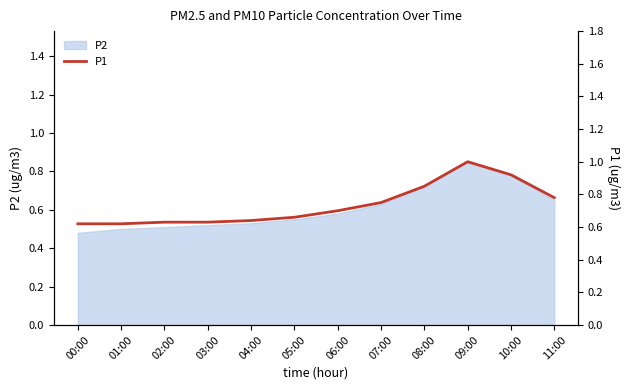

What is the sum of the values at 04:00 and 02:00?

1.3